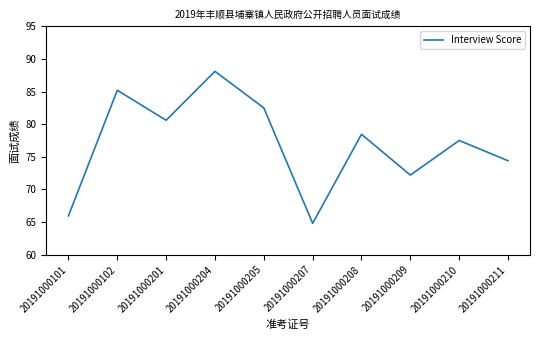

Rank the categories by value from lowest to highest.

20191000207, 20191000101, 20191000209, 20191000211, 20191000210, 20191000208, 20191000201, 20191000205, 20191000102, 20191000204